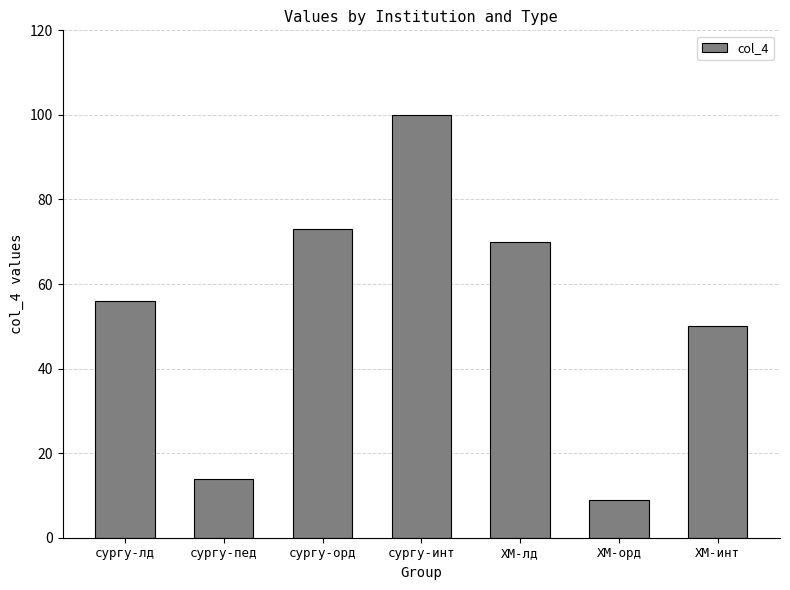

Which category has the lowest value across all series?

ХМ-орд